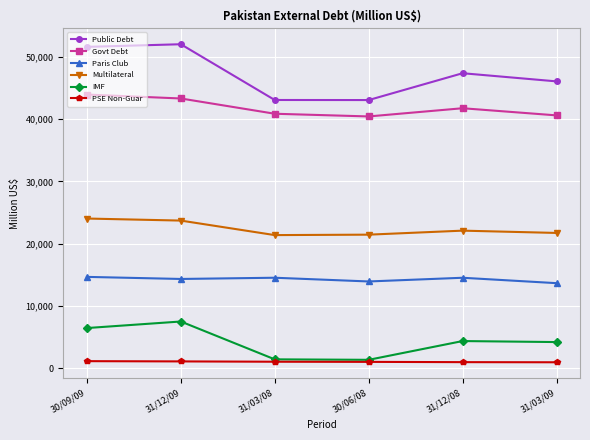

True or false: IMF and Govt Debt intersect in this chart.

False